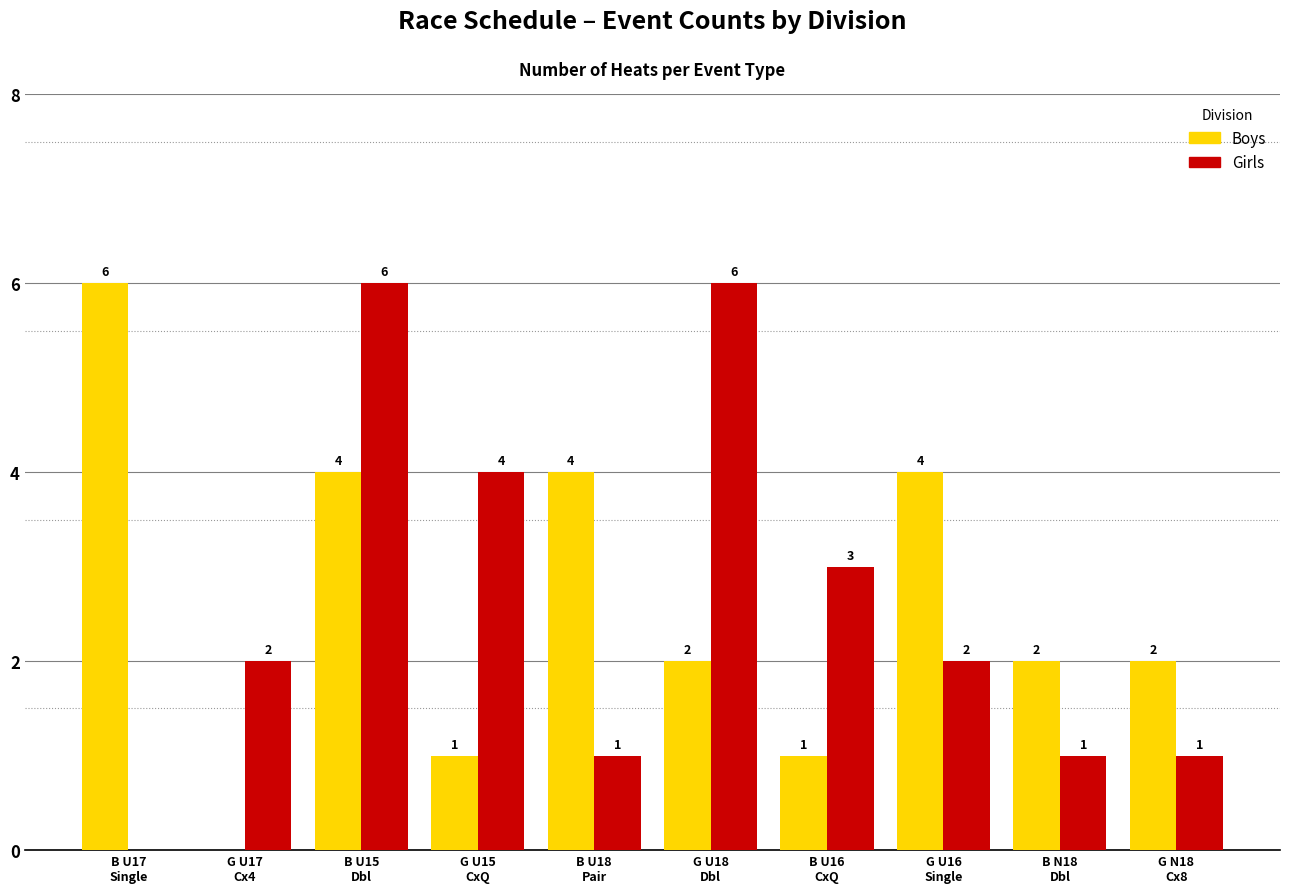

Is the value of Girls at B U18
Pair greater than the value of Boys at G U16
Single?

No